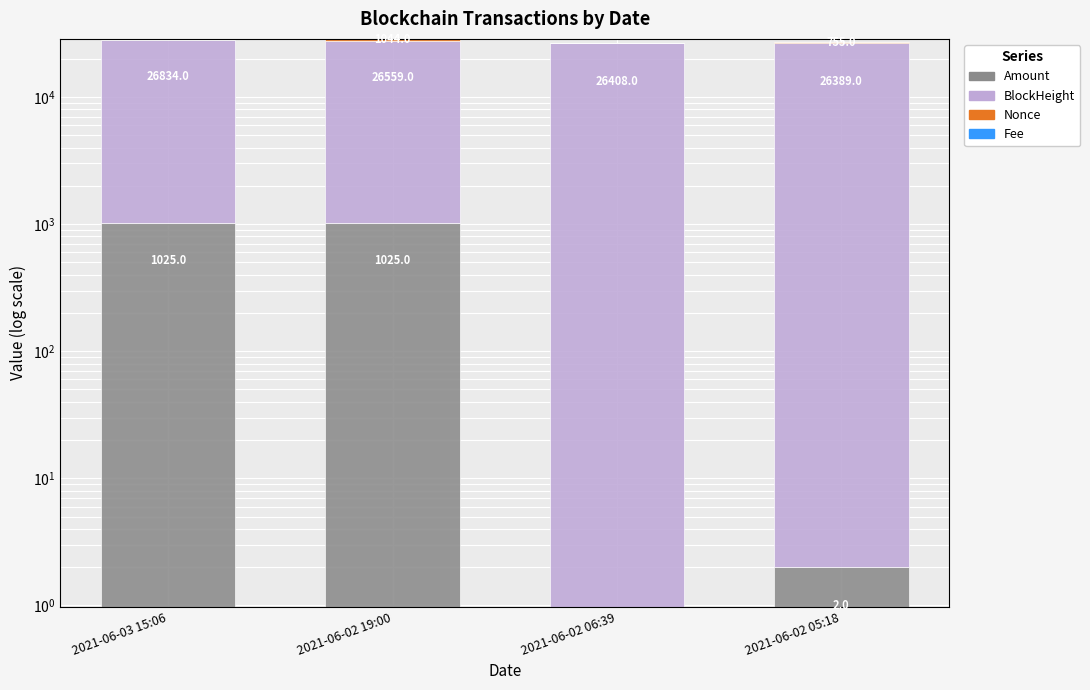

What is the label of the 1st bar from the left?

2021-06-03 15:06